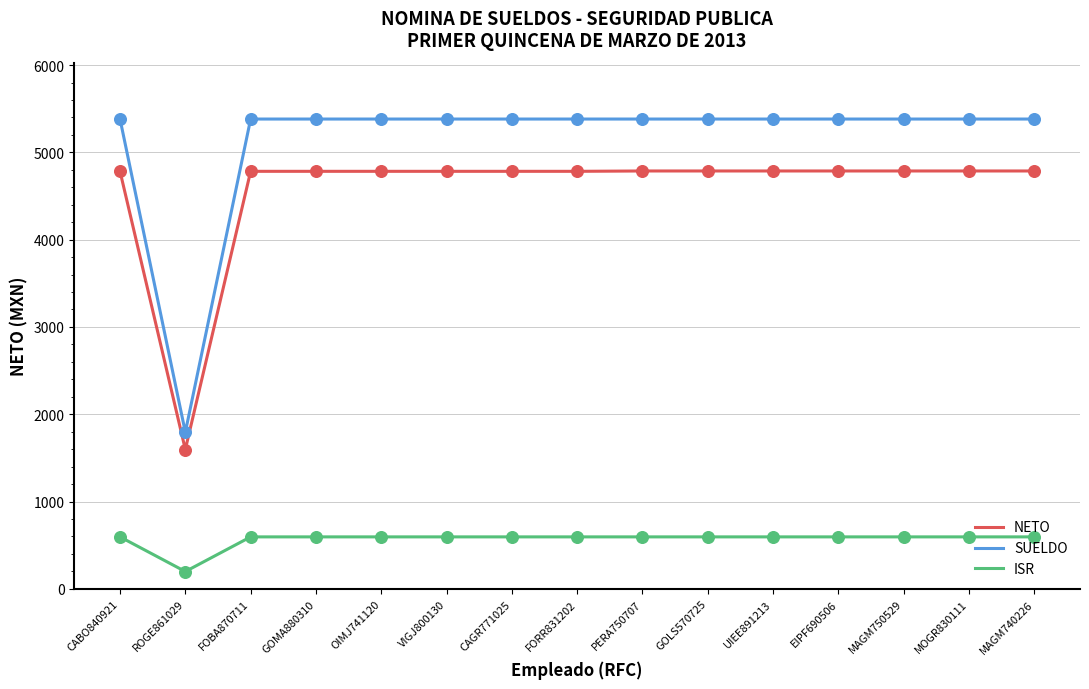

At how many categories does at least one series exceed 2475?

14